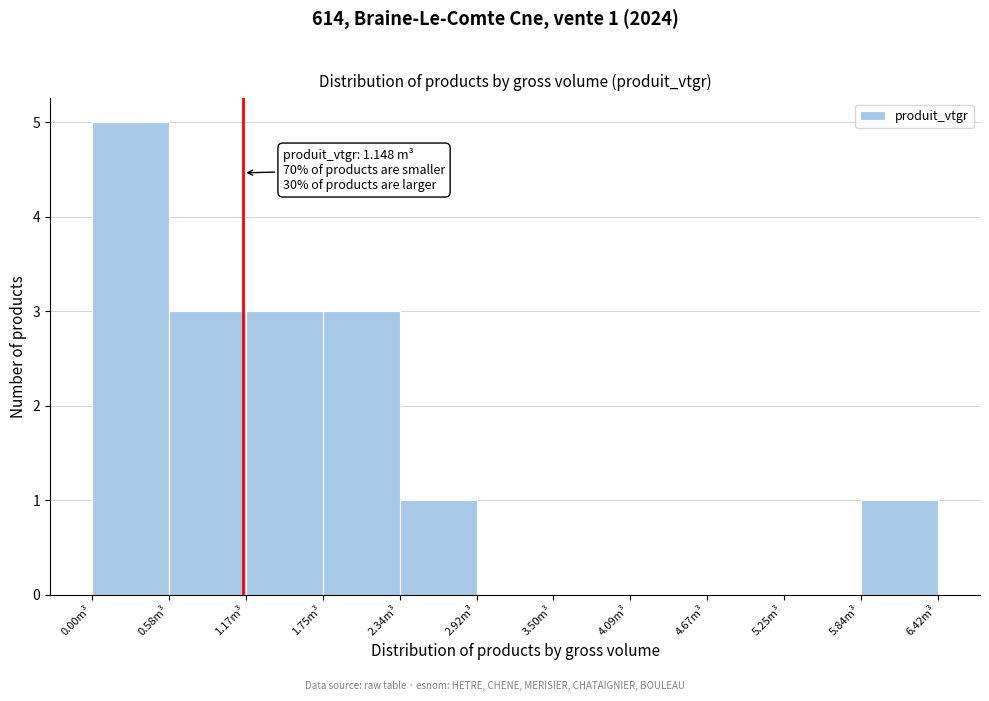

Which range on the x-axis has the tallest bar?

0.0 to 0.6